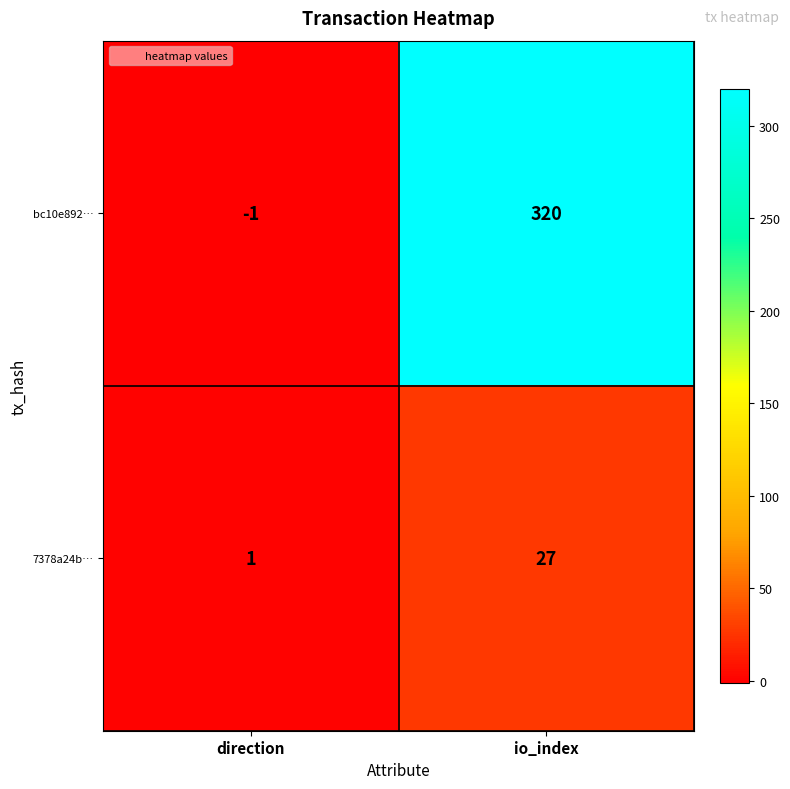

The bc10e892… series shows -2 at direction. True or false?

False